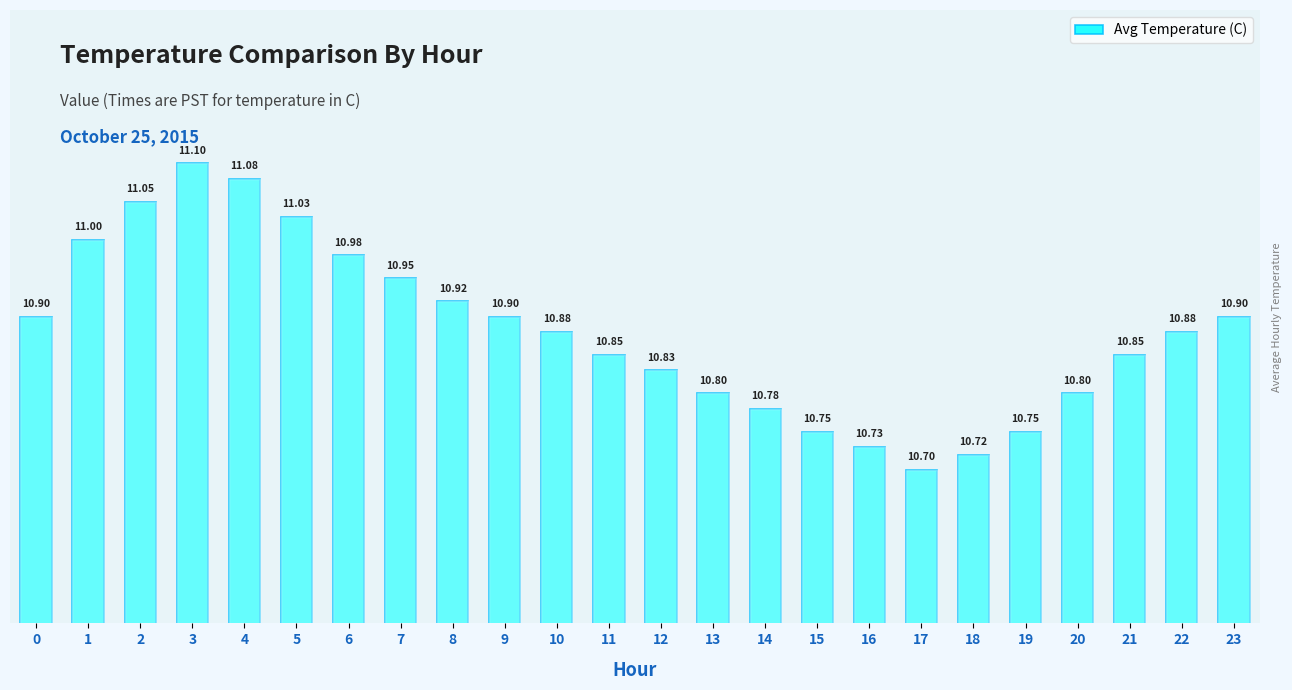

What is the ratio of the value at 4 to the value at 11?

1.0